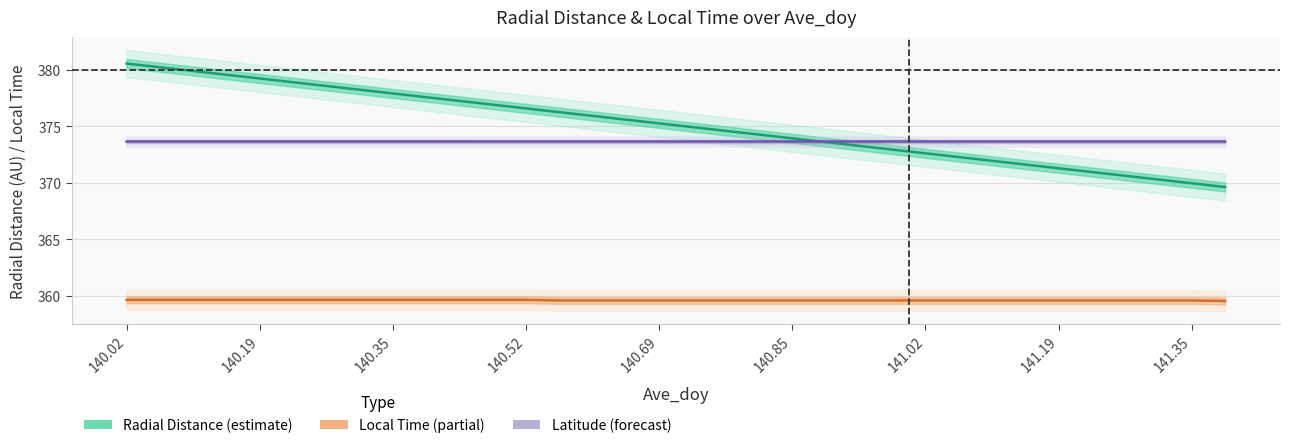

What are all the series names shown in the legend?

Radial Distance (estimate), Local Time (partial), Latitude (forecast)